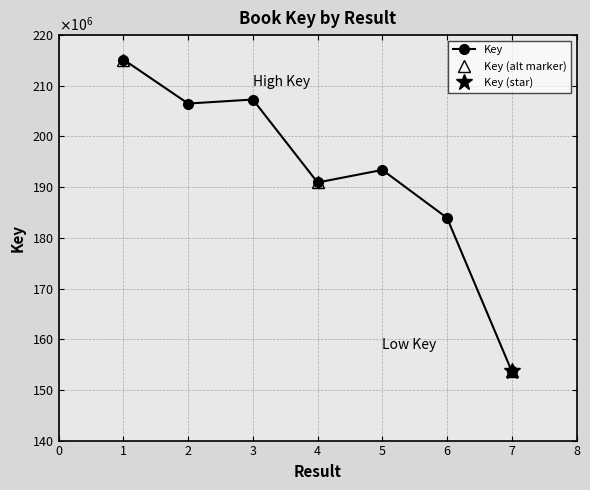

What is the difference between the maximum and minimum values?

61511191